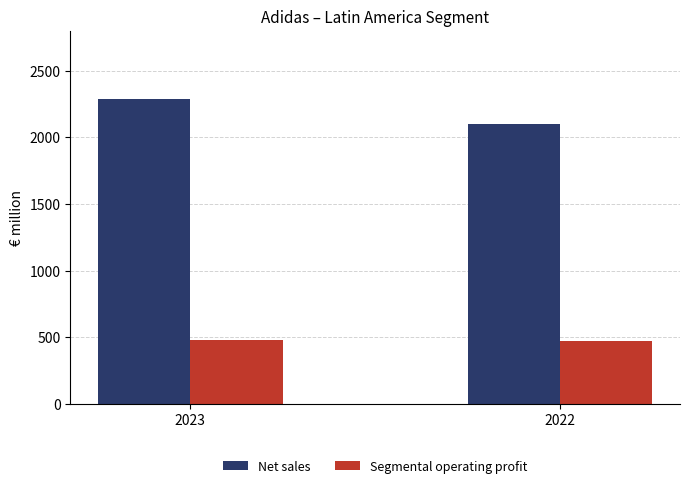

Count the Segmental operating profit values in the range 473 to 482.

2